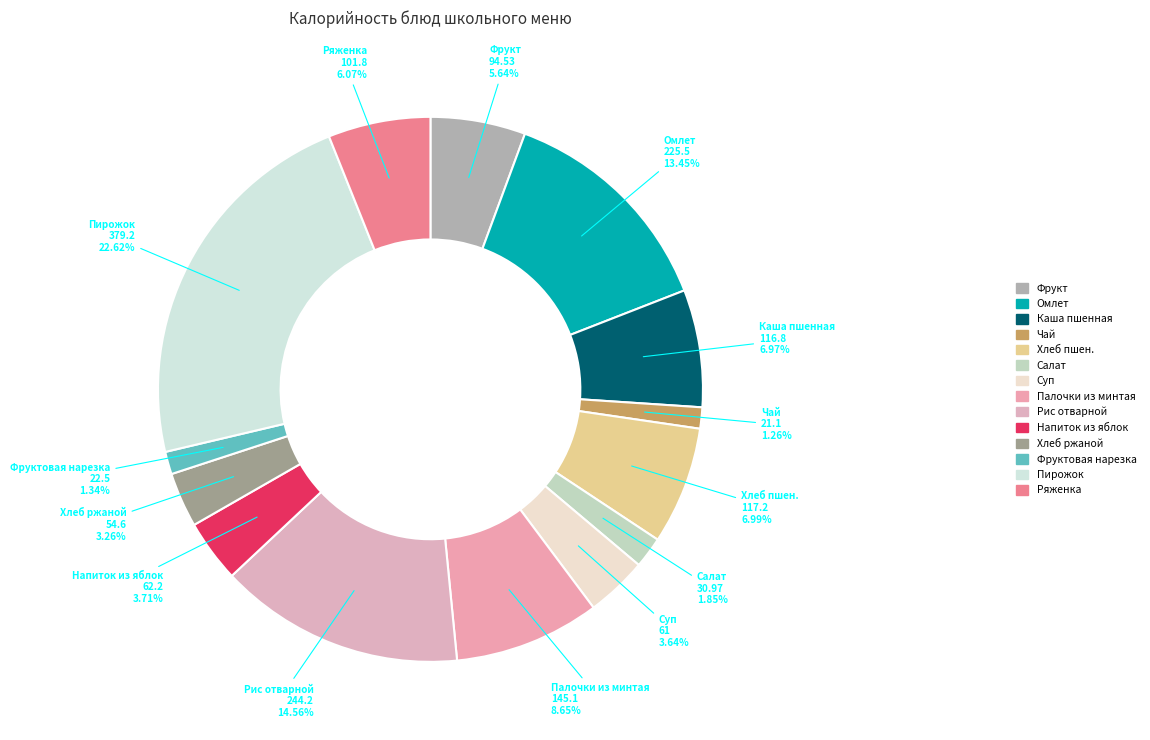

How many slices are in this pie chart?

14